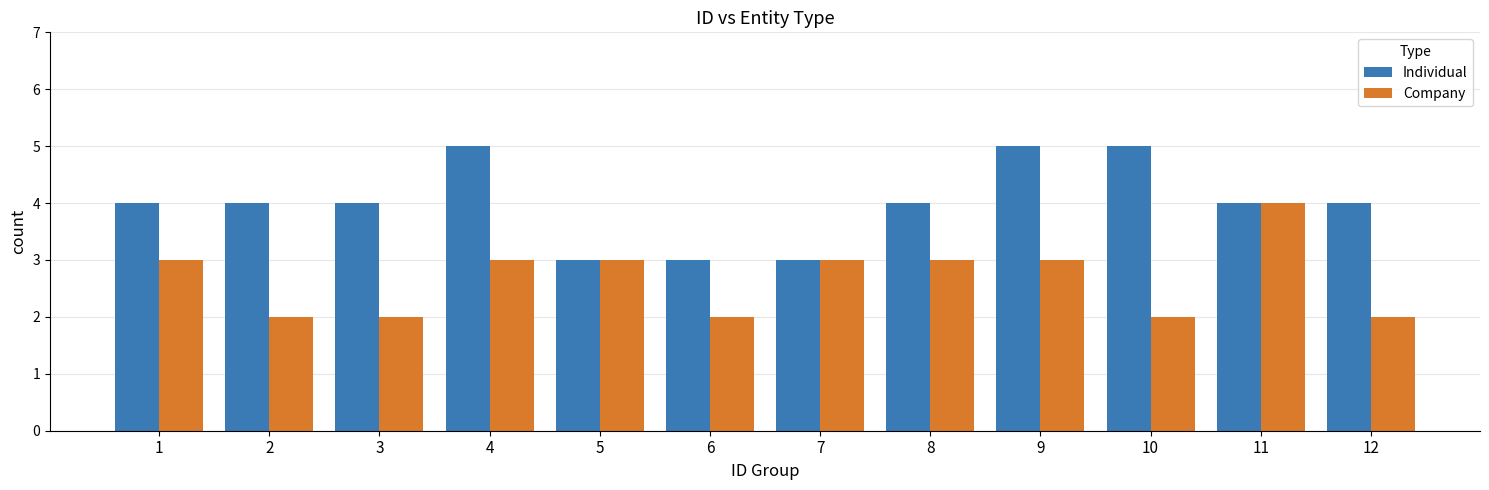

Reading left to right, list all the values displayed in this chart.

Individual: 1=4	2=4	3=4	4=5	5=3	6=3	7=3	8=4	9=5	10=5	11=4	12=4
Company: 1=3	2=2	3=2	4=3	5=3	6=2	7=3	8=3	9=3	10=2	11=4	12=2